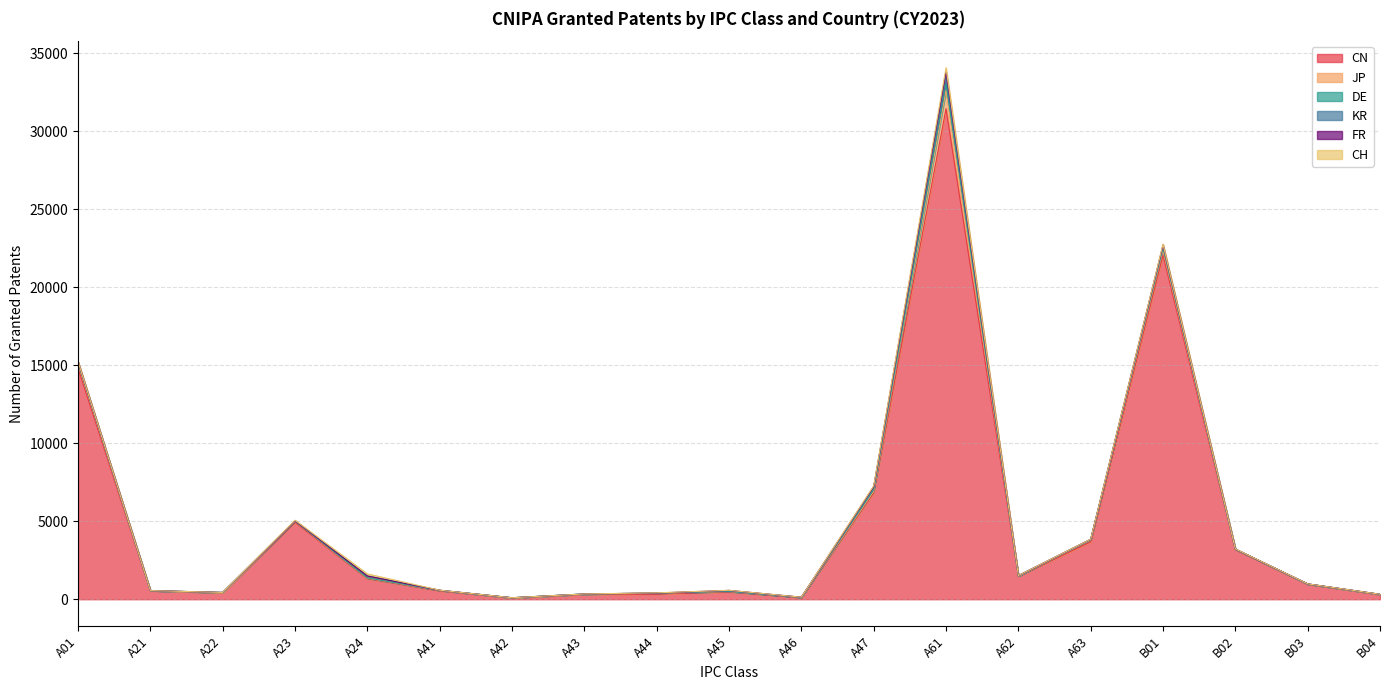

At how many categories does at least one series exceed 7073?

3